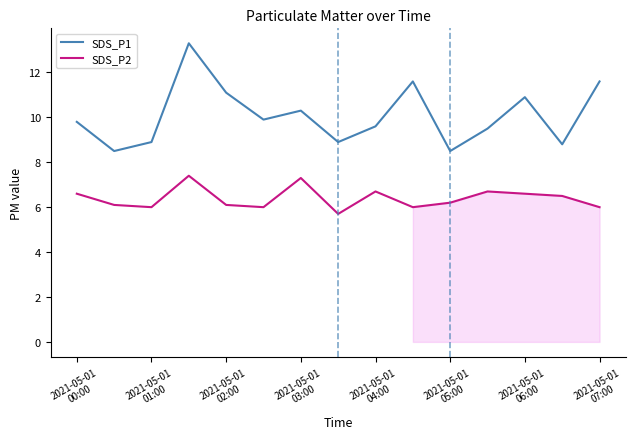

At how many categories does at least one series exceed 9?

10